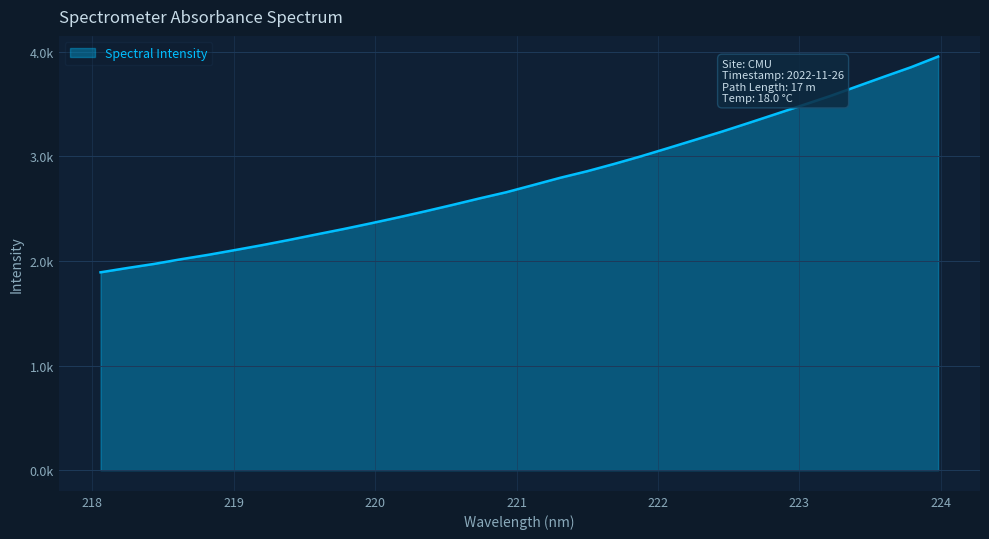

Reading right to left, transcribe all the data shown in this chart.

3955.3	3854.0	3763.2	3670.6	3578.1	3492.1	3406.7	3322.0	3238.5	3159.3	3080.2	3002.2	2928.7	2858.8	2795.9	2726.3	2657.5	2597.9	2535.6	2475.1	2416.7	2360.8	2306.6	2255.3	2203.1	2153.1	2106.2	2060.1	2018.2	1973.0	1933.6	1892.1